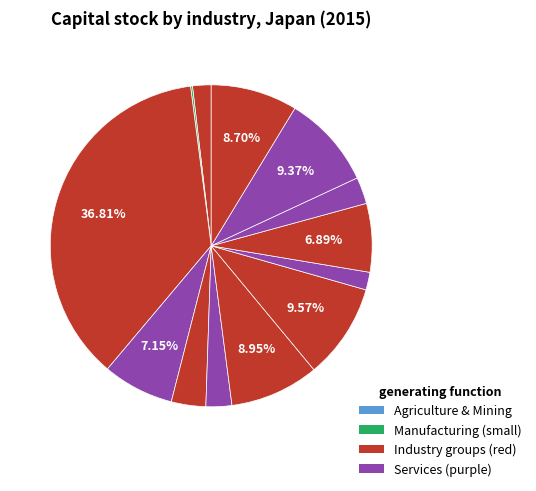

Which category has the biggest portion of the pie?

Total manufacturing